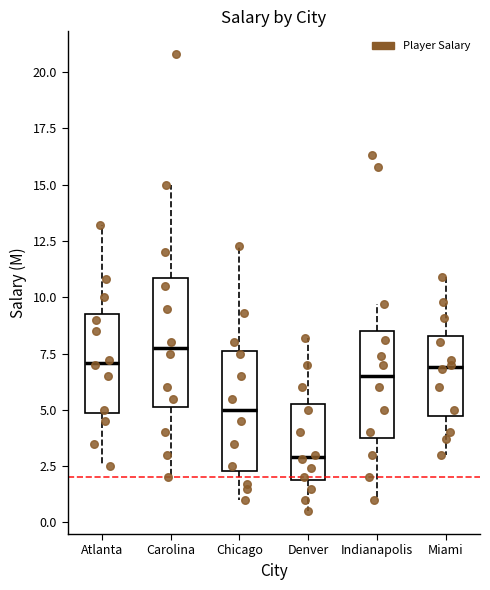

Which box has the highest median line?

Carolina